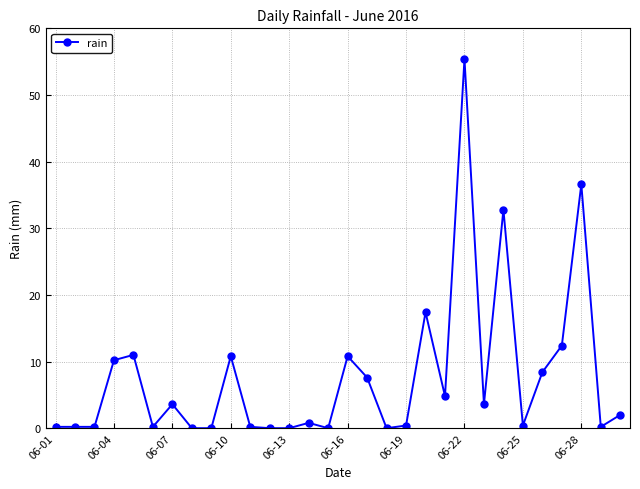

What is the average value?

7.7